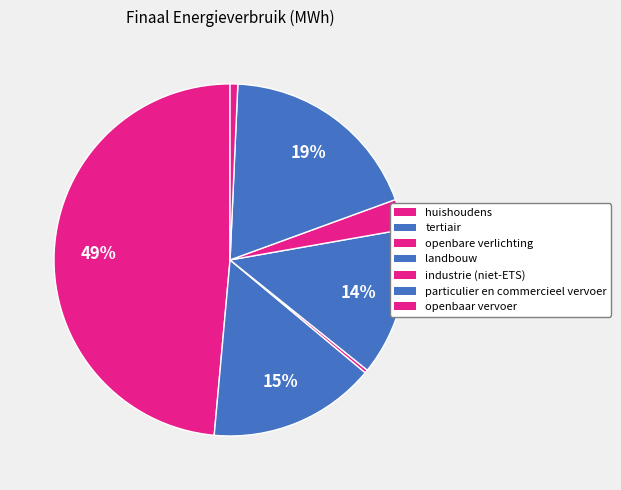

What percentage is the tertiair slice, to the nearest percent?

15%